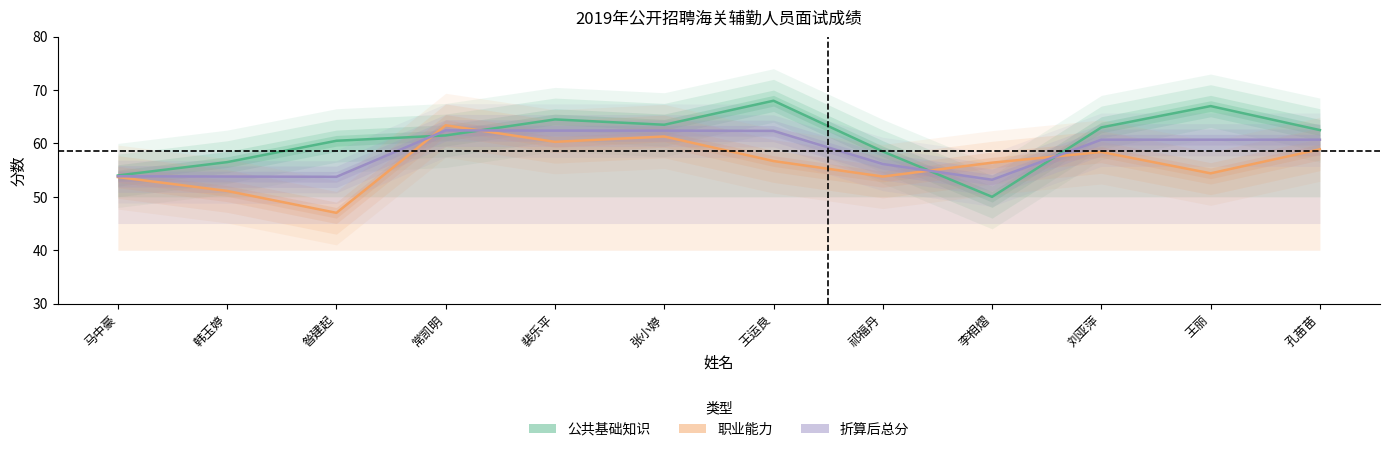

At how many categories does at least one series exceed 59?

8